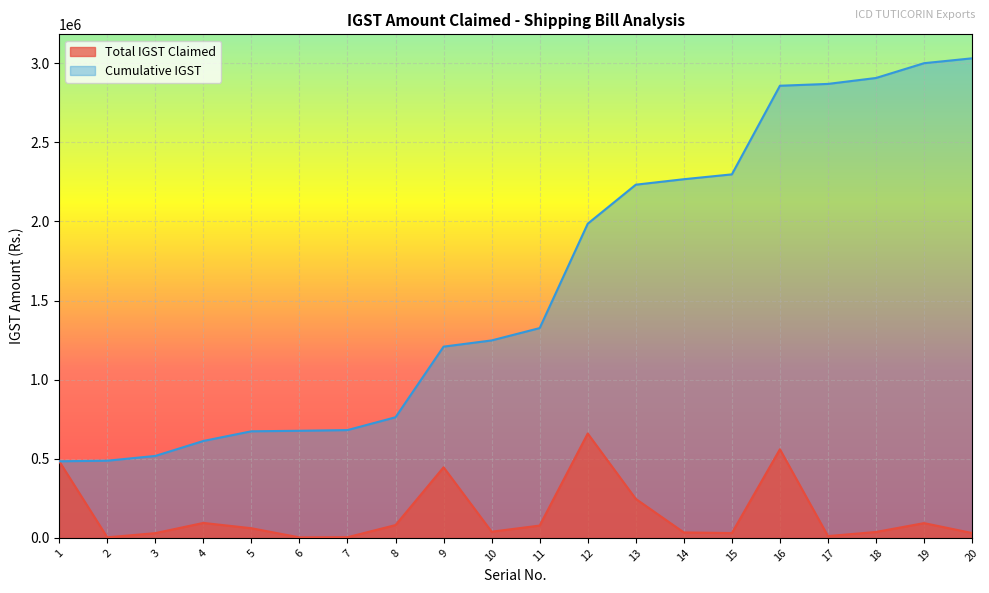

Which series has the largest range (max minus min)?

Cumulative IGST